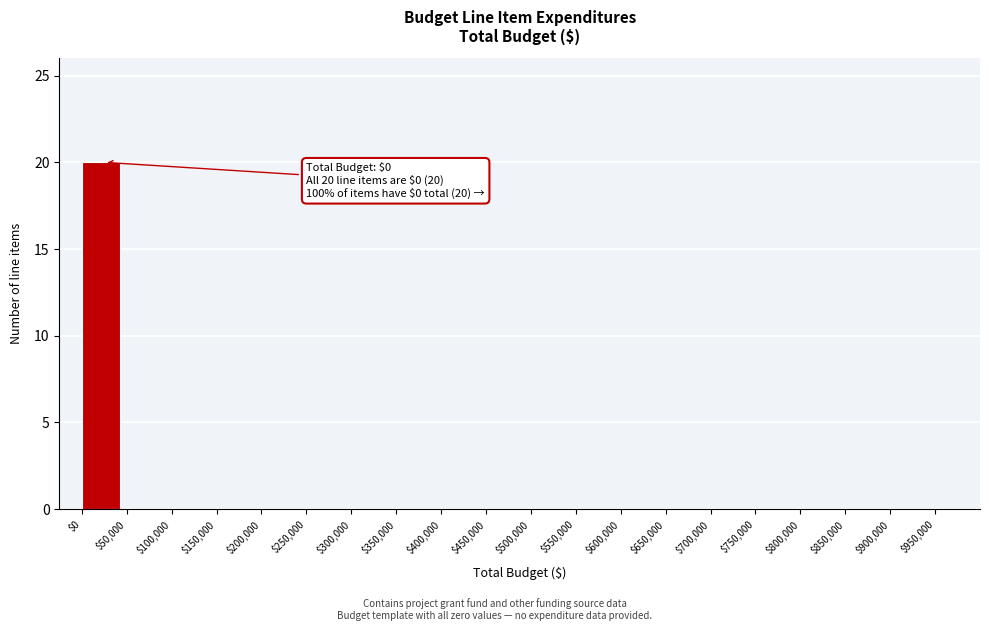

The chart shows a value of 20 at $0. True or false?

True